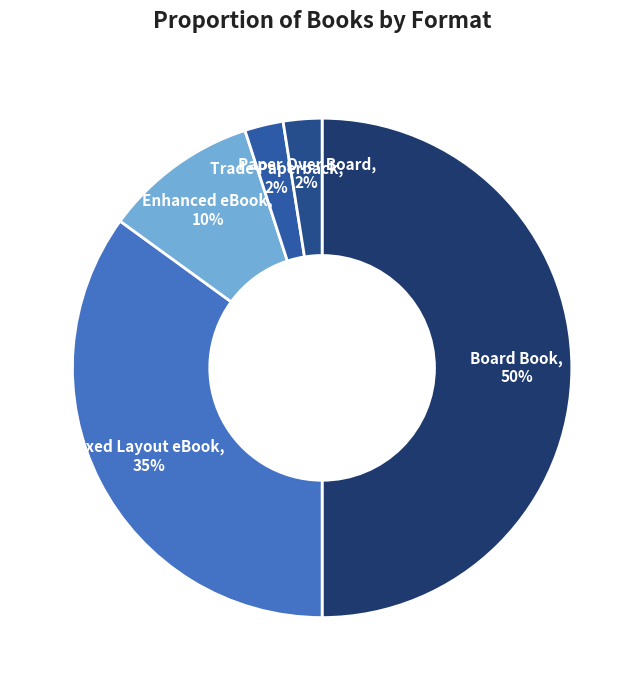

To the nearest percent, what percentage of the pie is Enhanced eBook?

10%